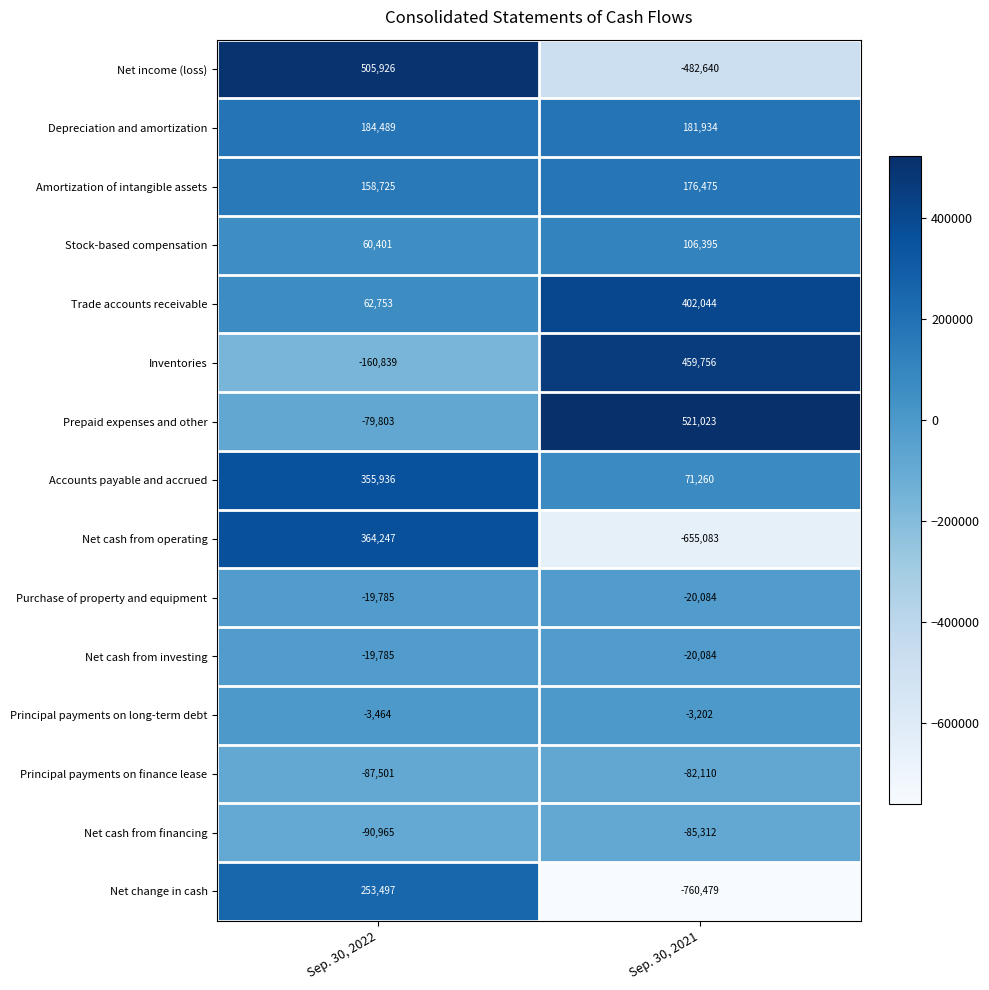

Which series changed the most between Sep. 30, 2022 and Sep. 30, 2021?

Net cash from operating